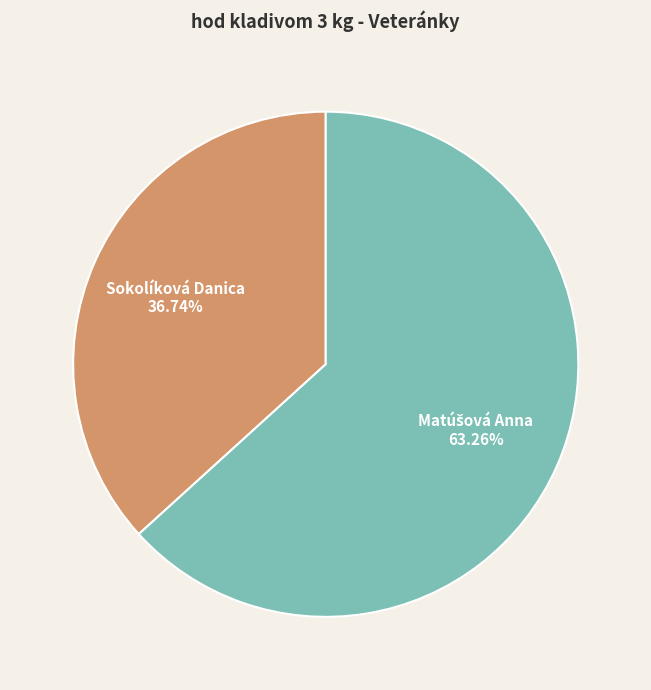

To the nearest percent, what is the difference between the largest and smallest slice percentages?

27%